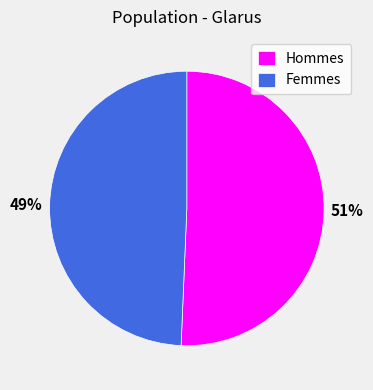

What percentage is the Hommes slice, to the nearest percent?

51%